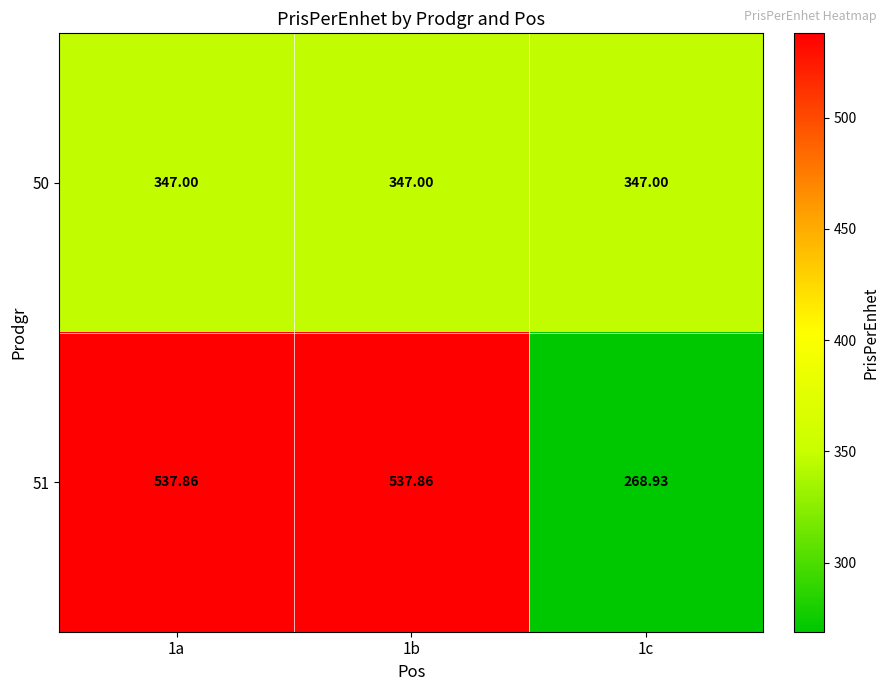

Is the value of 51 at 1b greater than the value of 50 at 1c?

Yes